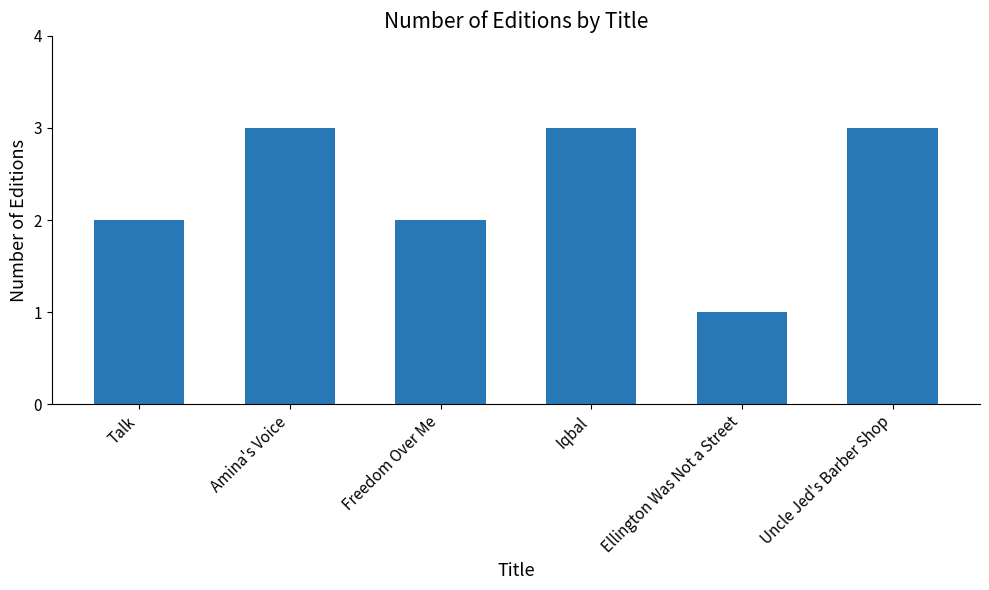

What is the change in value from Talk to Ellington Was Not a Street?

-1